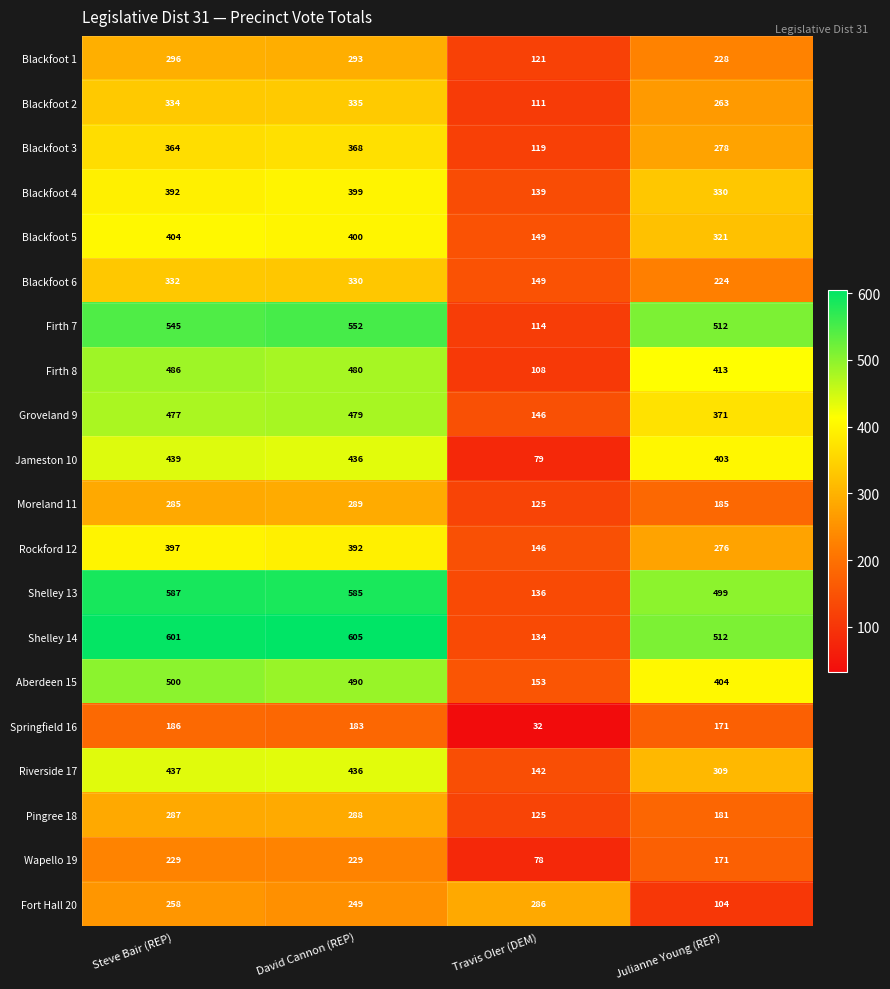

True or false: Shelley 14 has a value of 605 at David Cannon (REP).

True